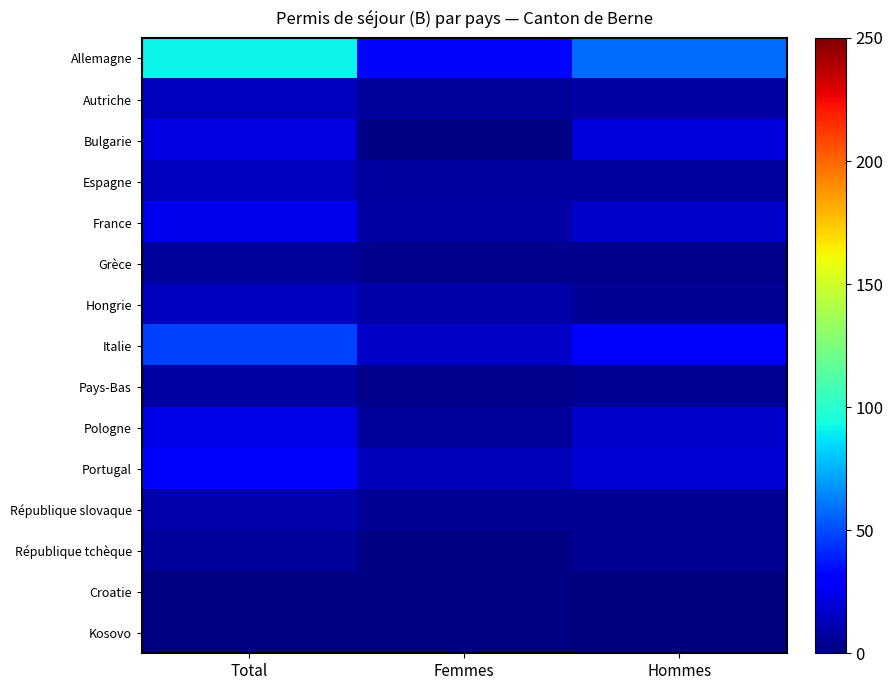

What is the total value across all series at Femmes?

113